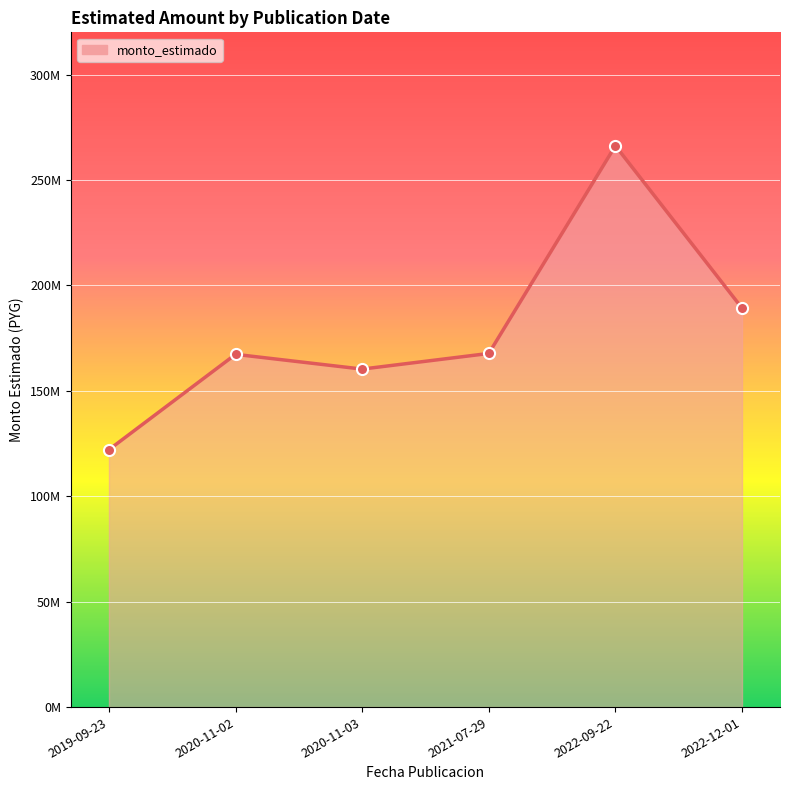

Is this an area chart (filled region under the line)?

Yes